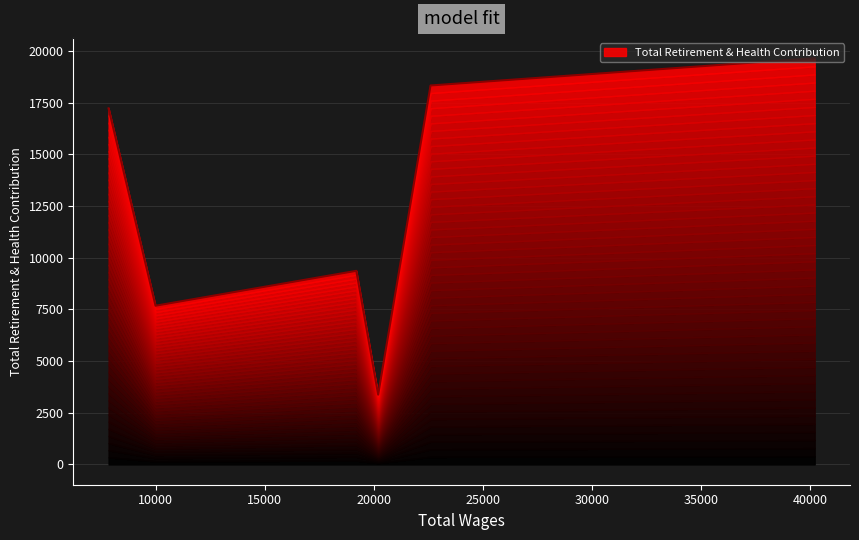

What is the difference between the maximum and minimum values?

16281